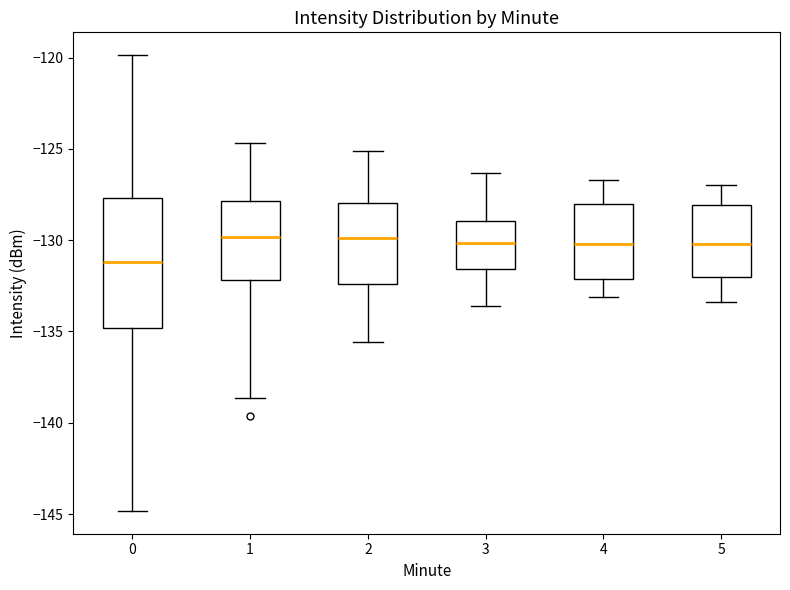

Where does the median line of the box at x = 3 sit on the y-axis? The values are not printed on the chart, so give them approximately, as read against the axis.

-130.0